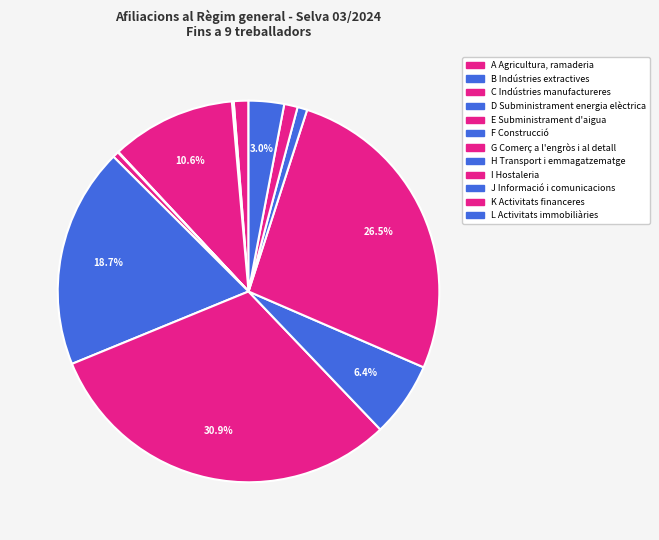

Approximately how many times larger is the value at H Transport i emmagatzematge compared to E Subministrament d'aigua?

12.3